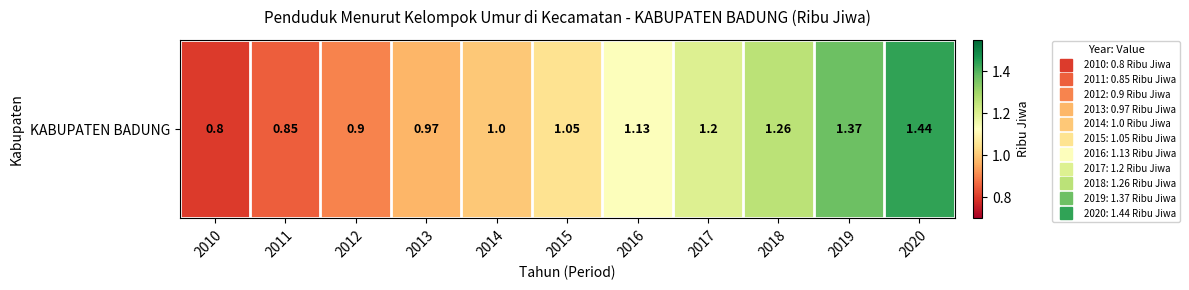

Is it true that the value at 2015 is 0.5?

False